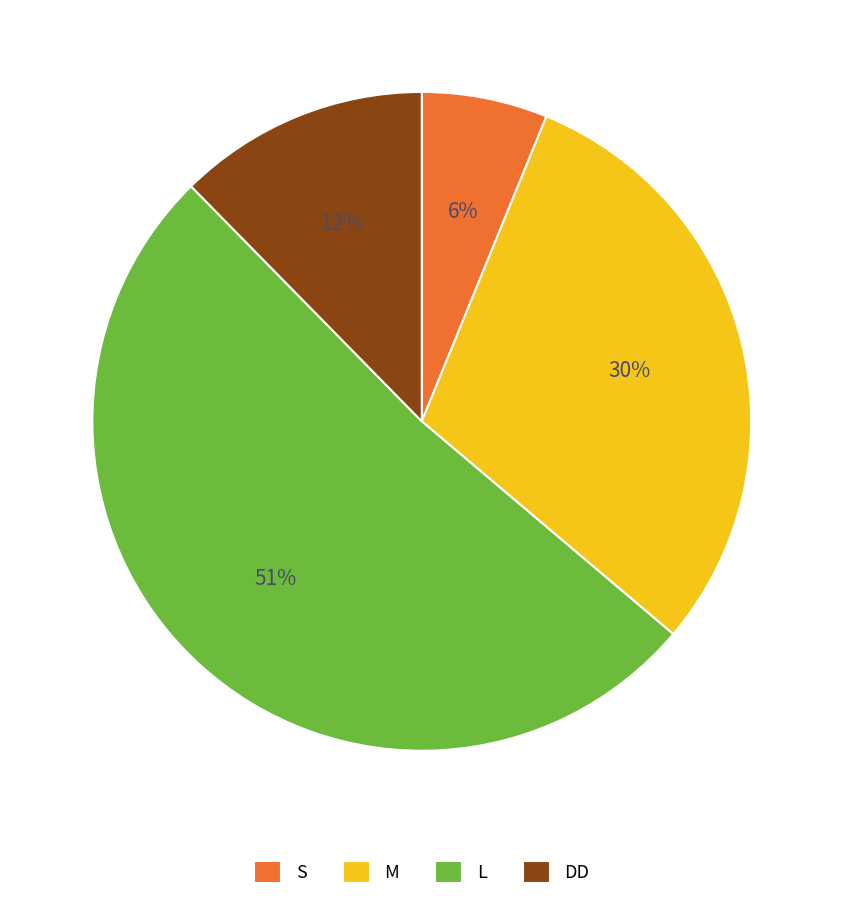

To the nearest percent, what is the difference between the largest and smallest slice percentages?

45%